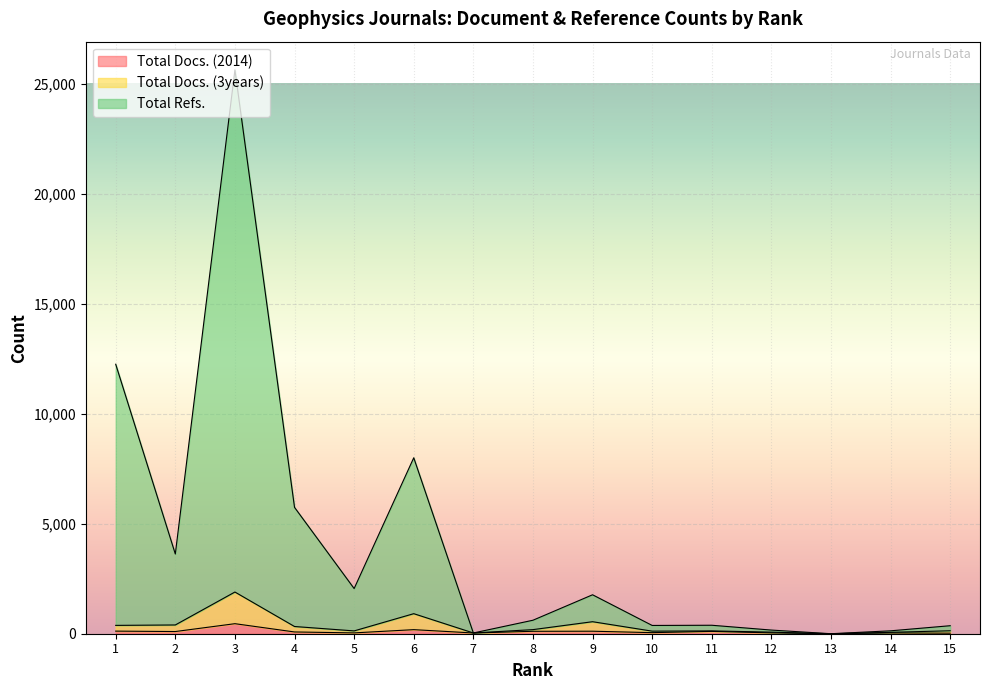

The value of Total Docs. (2014) at 3 is 153. True or false?

False